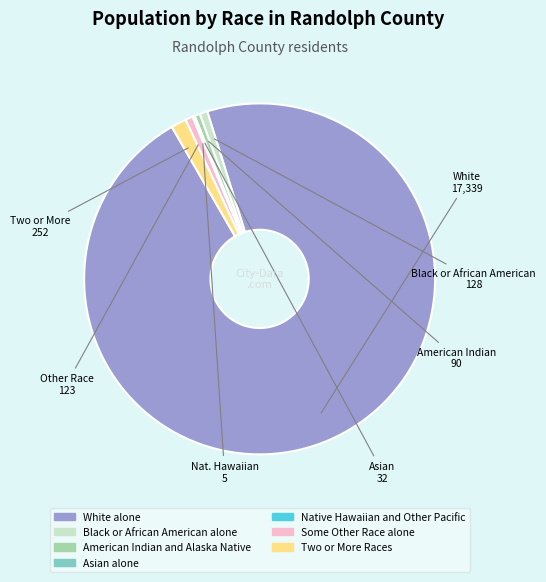

What is the largest slice in the pie chart?

White alone